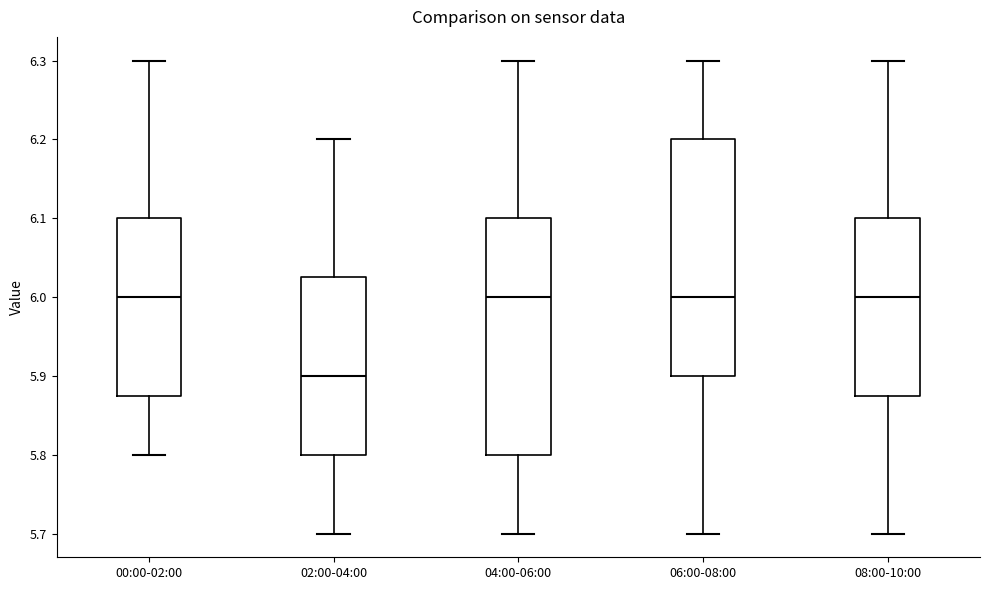

Reading left to right, transcribe this box plot: for each box, give where its median line is, the range the box spans, and where its two whiskers end, as read against the y-axis. The values are not printed on the chart, so give them approximately, as read against the axis.

00:00-02:00: median 6.00, box 5.88 to 6.10, whiskers 5.80 to 6.30
02:00-04:00: median 5.90, box 5.80 to 6.03, whiskers 5.70 to 6.20
04:00-06:00: median 6.00, box 5.80 to 6.10, whiskers 5.70 to 6.30
06:00-08:00: median 6.00, box 5.90 to 6.20, whiskers 5.70 to 6.30
08:00-10:00: median 6.00, box 5.88 to 6.10, whiskers 5.70 to 6.30